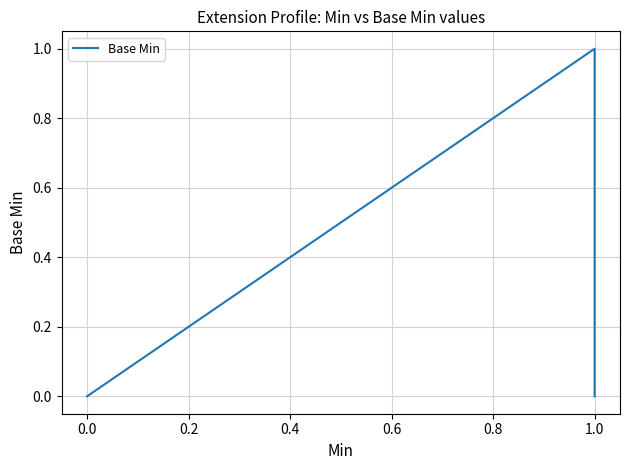

How many interior local peaks (higher than both neighbors) does the data have?

1